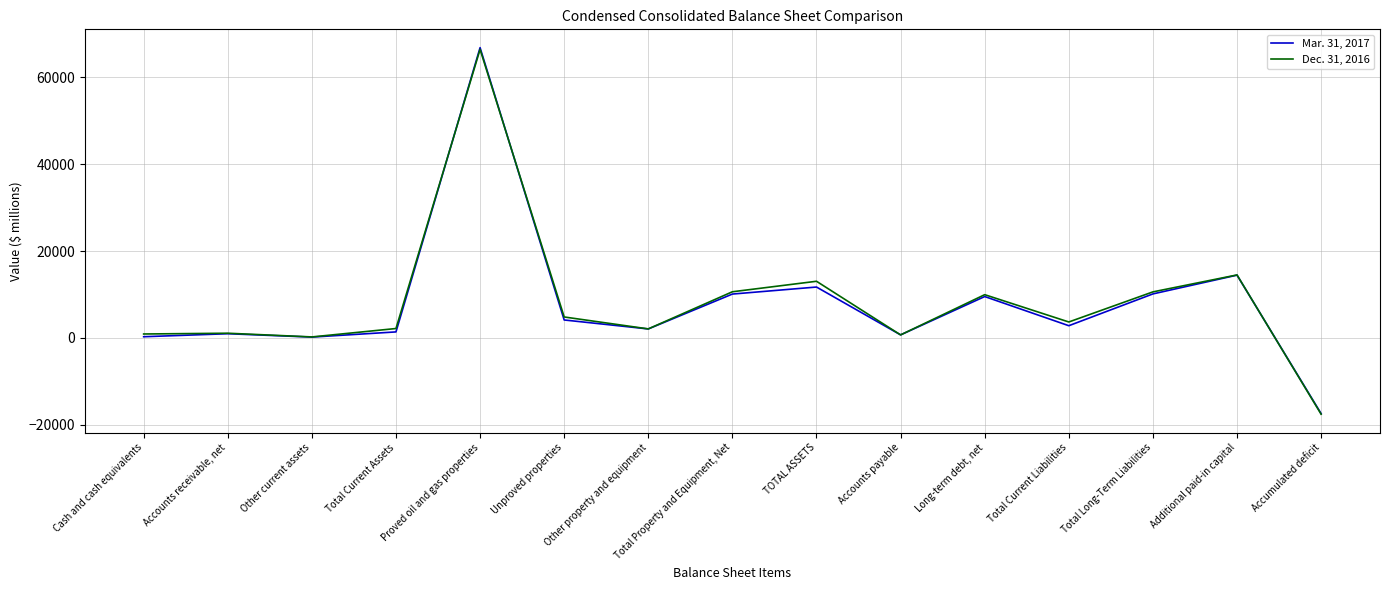

List the series in order of their overall mean, highest first.

Dec. 31, 2016, Mar. 31, 2017